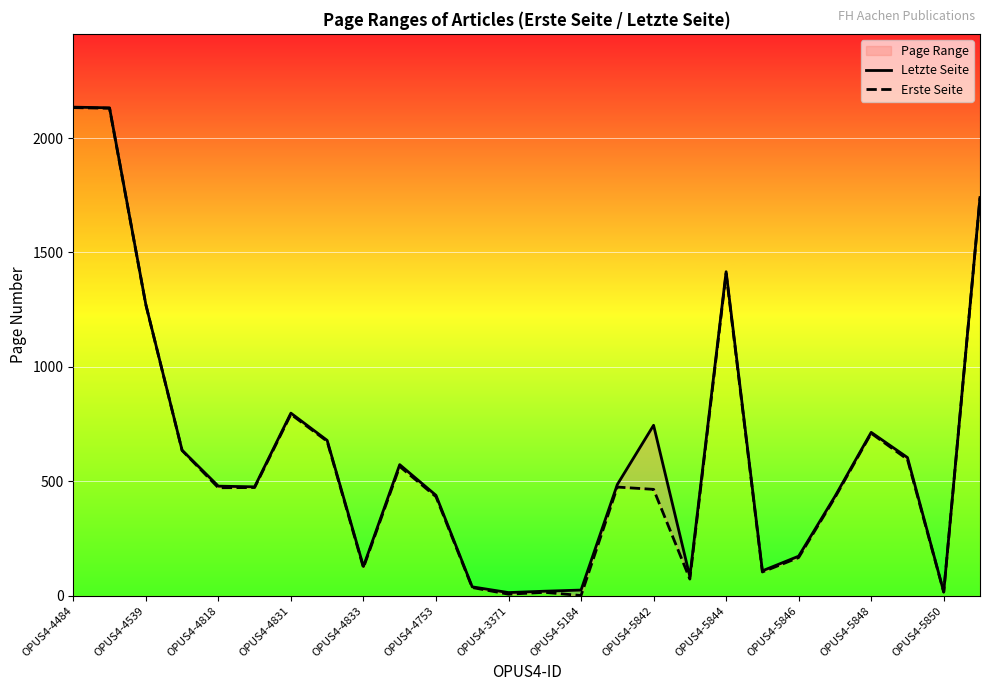

Reading left to right, extract all data points from this chart.

Letzte Seite: 2135	2132	1273	636	479	476	798	679	128	573	439	39	14	20	25	486	745	84	1416	109	173	434	714	604	17	1740
Erste Seite: 2133	2130	1272	635	472	473	793	675	123	565	433	36	7	15	1	475	465	73	1408	104	167	429	710	596	16	1739